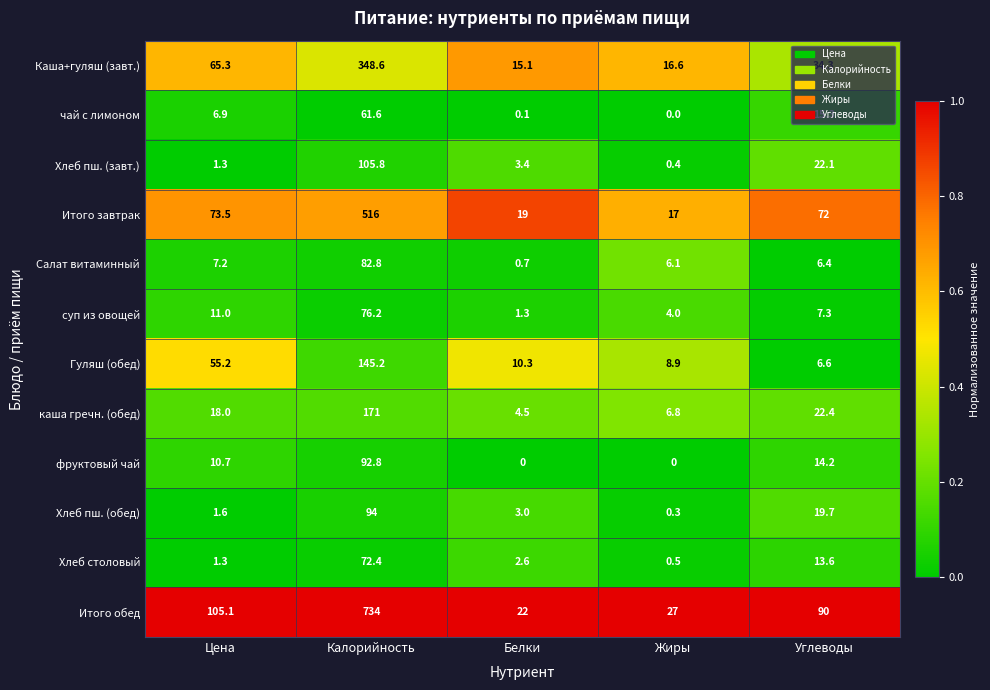

At Белки, list the series in order from smallest to largest.

фруктовый чай, чай с лимоном, Салат витаминный, суп из овощей, Хлеб столовый, Хлеб пш. (обед), Хлеб пш. (завт.), каша гречн. (обед), Гуляш (обед), Каша+гуляш (завт.), Итого завтрак, Итого обед